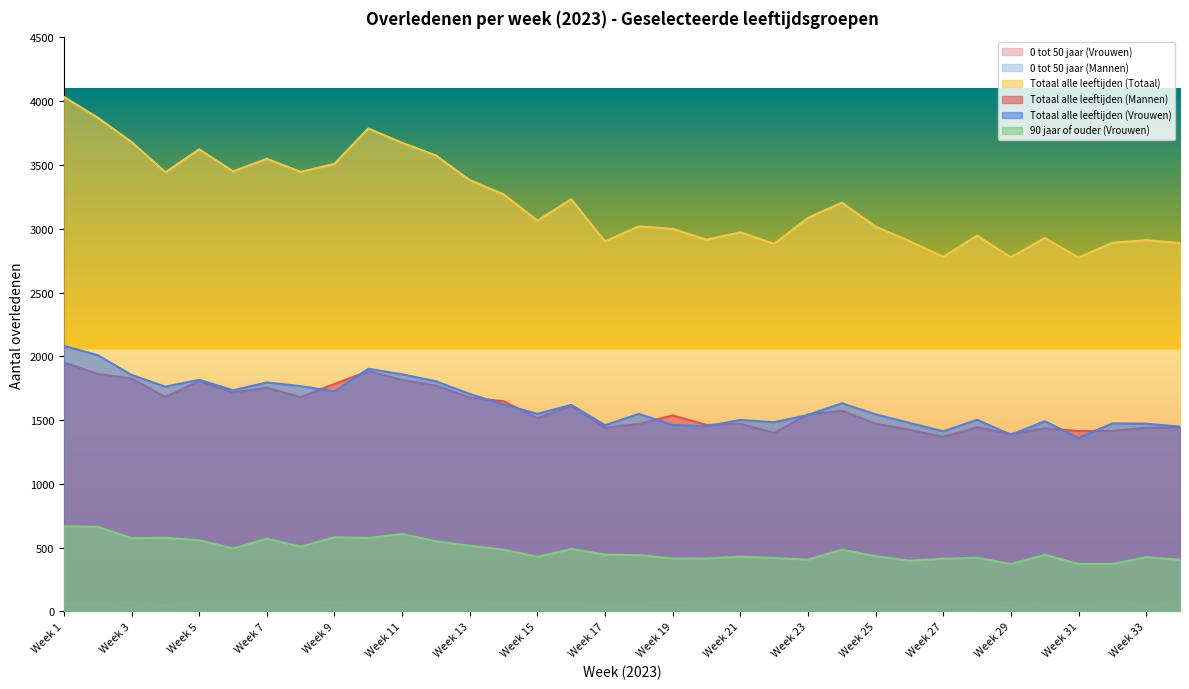

Reading left to right, extract all data points from this chart.

0 tot 50 jaar (Vrouwen): 42	53	30	45	49	54	40	49	28	61	43	48	36	47	45	41	33	36	30	21	37	38	41	53	31	26	29	34	33	38	32	51	38	51
0 tot 50 jaar (Mannen): 67	55	70	49	68	67	69	67	69	75	62	71	72	60	57	61	55	63	74	63	57	61	56	75	54	53	54	54	68	56	62	67	62	66
Totaal alle leeftijden (Totaal): 4034	3871	3680	3443	3623	3450	3548	3446	3509	3786	3674	3574	3381	3270	3064	3231	2900	3019	2999	2914	2972	2882	3085	3205	3017	2903	2780	2946	2776	2927	2774	2890	2911	2888
Totaal alle leeftijden (Mannen): 1952	1862	1826	1681	1807	1716	1753	1680	1783	1884	1815	1770	1676	1648	1515	1612	1440	1470	1537	1462	1471	1399	1545	1573	1472	1425	1368	1444	1391	1436	1414	1416	1439	1440
Totaal alle leeftijden (Vrouwen): 2082	2009	1854	1762	1816	1734	1795	1766	1726	1902	1859	1804	1705	1622	1549	1619	1460	1549	1462	1452	1501	1483	1540	1632	1545	1478	1412	1502	1385	1491	1360	1474	1472	1448
90 jaar of ouder (Vrouwen): 668	663	574	577	558	493	570	508	581	575	607	550	515	484	428	489	446	441	416	415	429	419	406	484	433	398	413	421	371	444	372	372	425	405